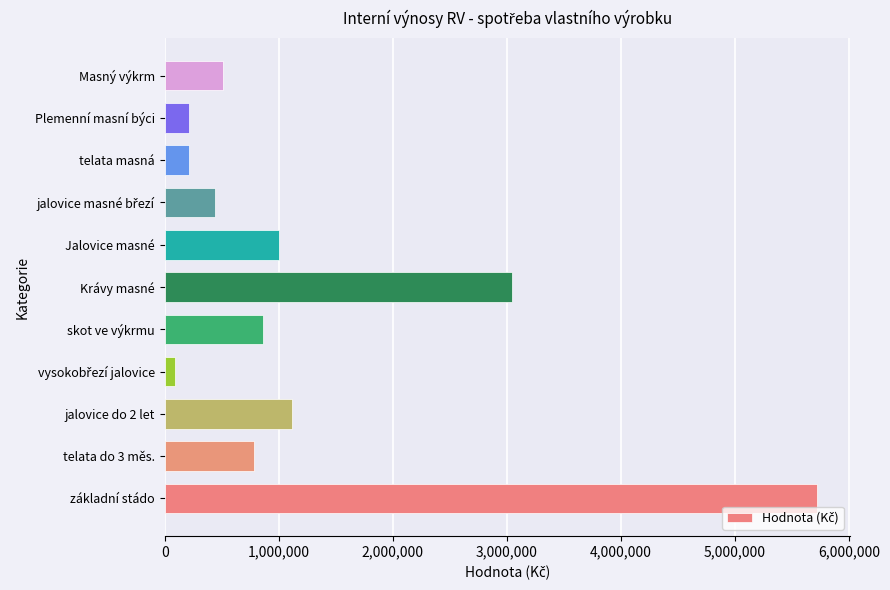

How many values are below 784910?

5